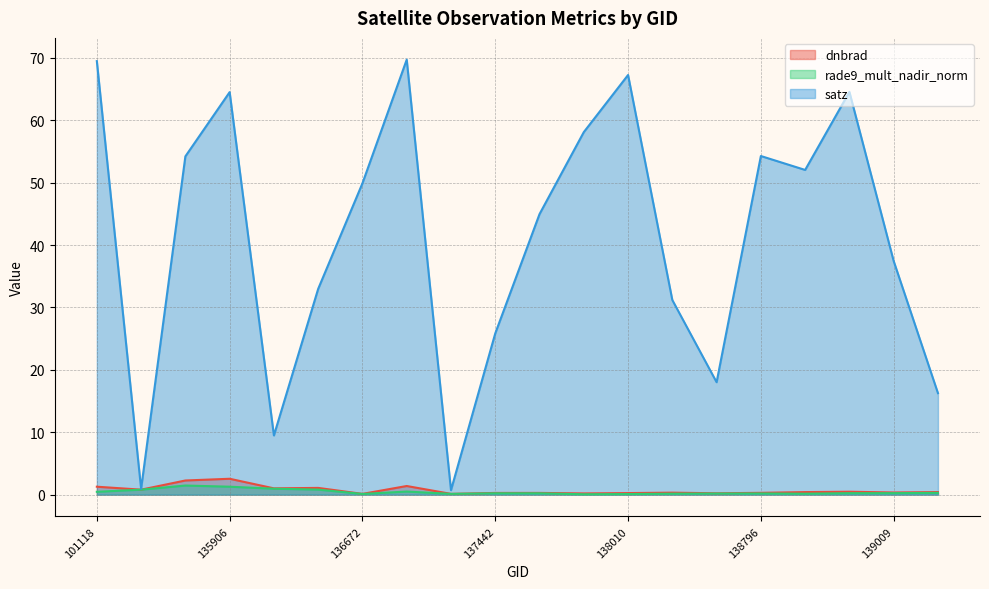

True or false: satz and rade9_mult_nadir_norm cross at least once.

False